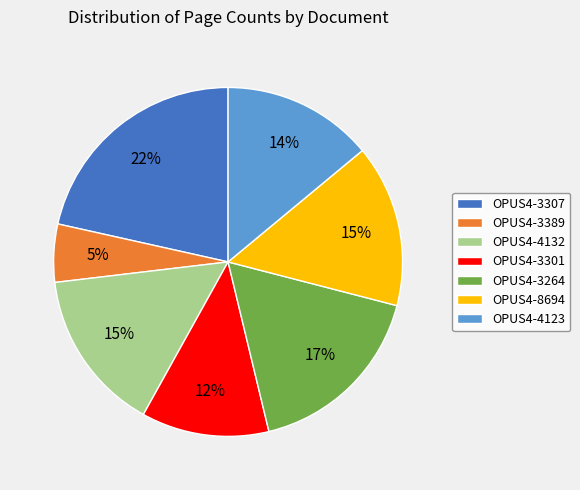

True or false: OPUS4-3307 accounts for 10% of the total.

False